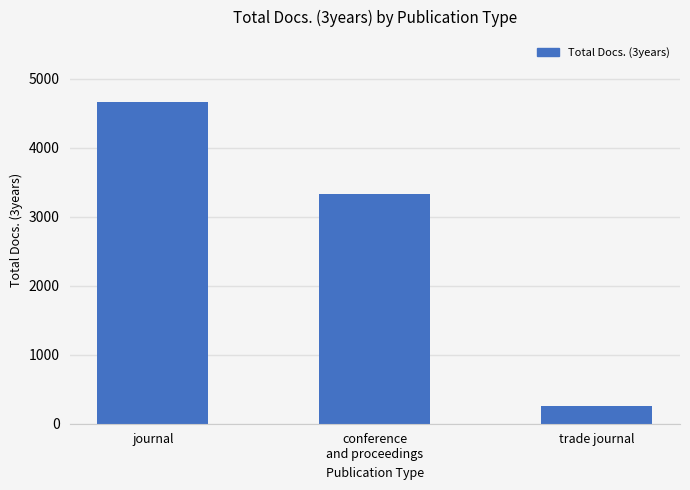

The value at trade journal is 259. True or false?

True